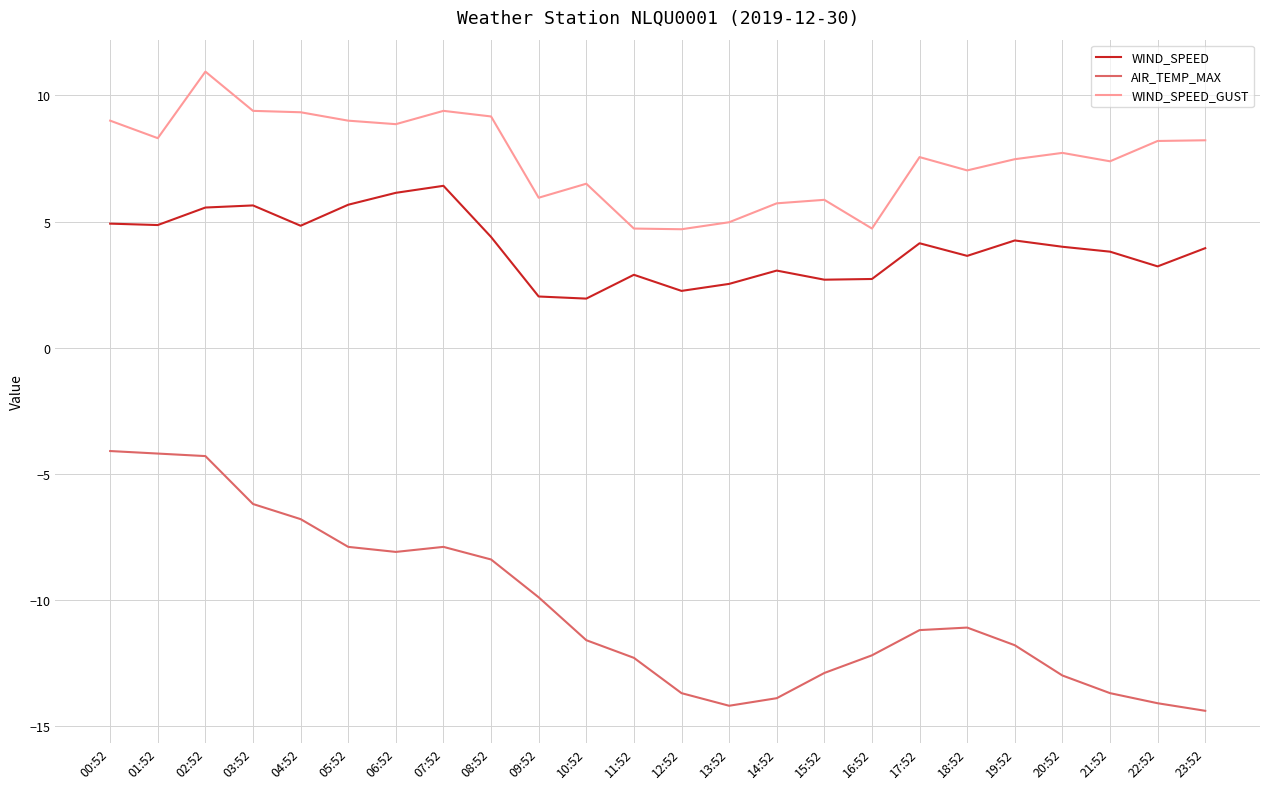

Is it true that AIR_TEMP_MAX equals -1.6 at 00:52?

False